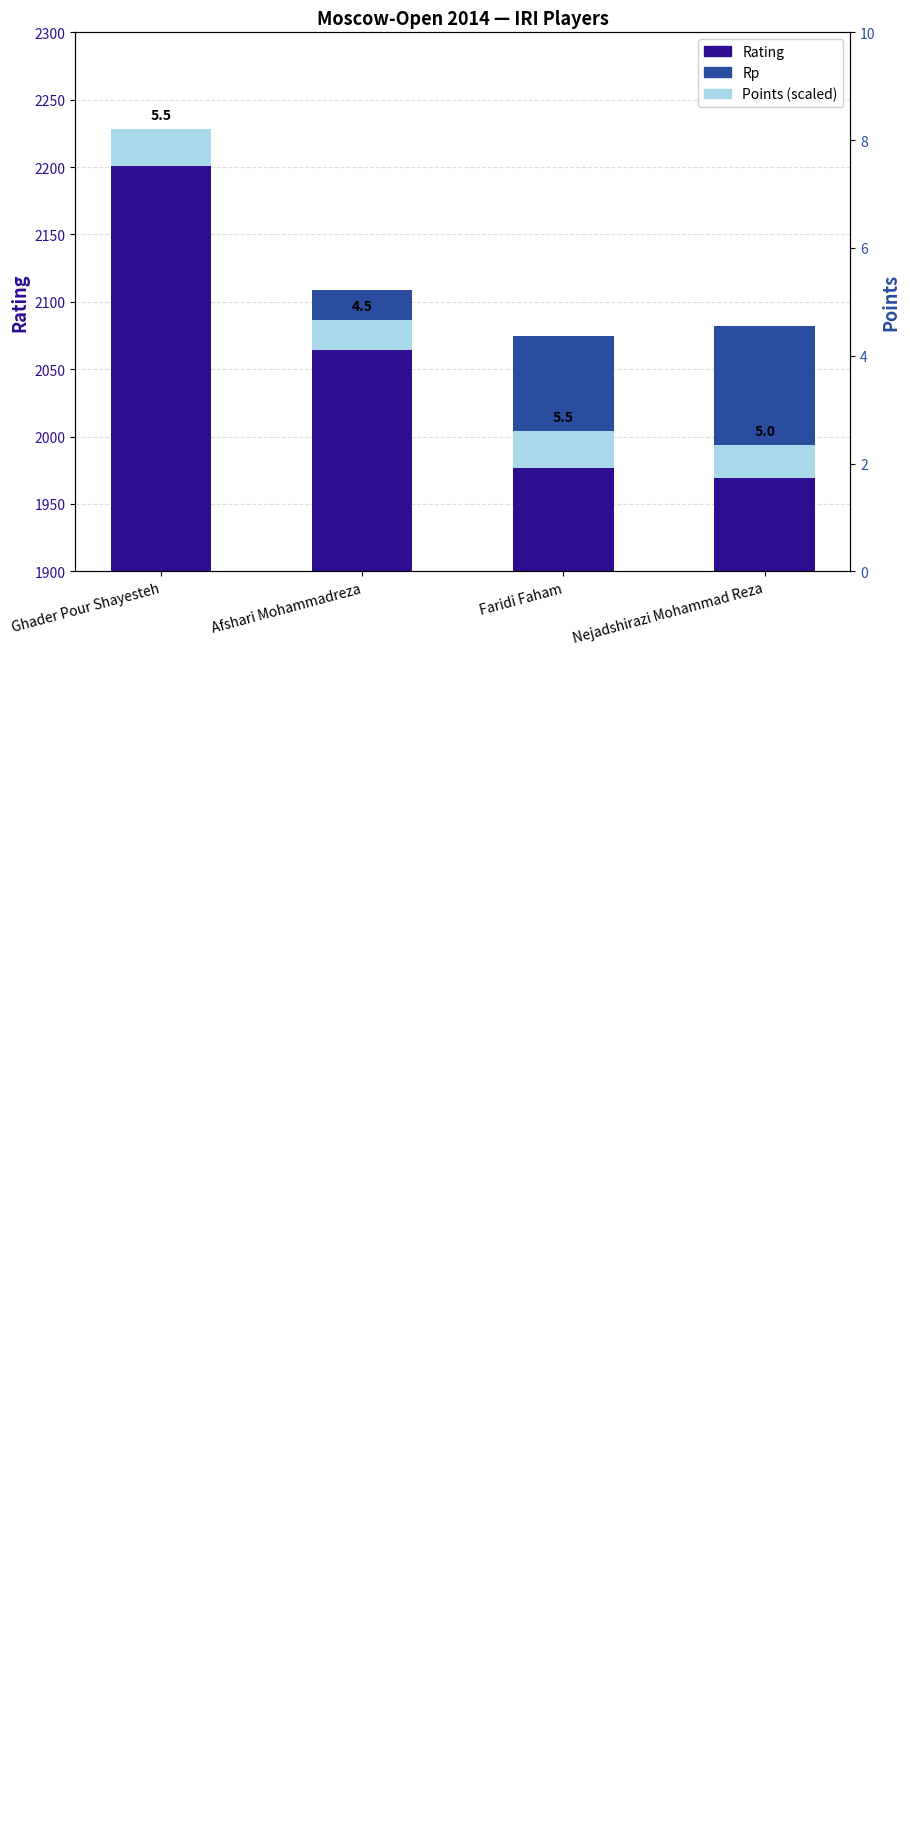

How many values in the Rating series are below 2064?

2